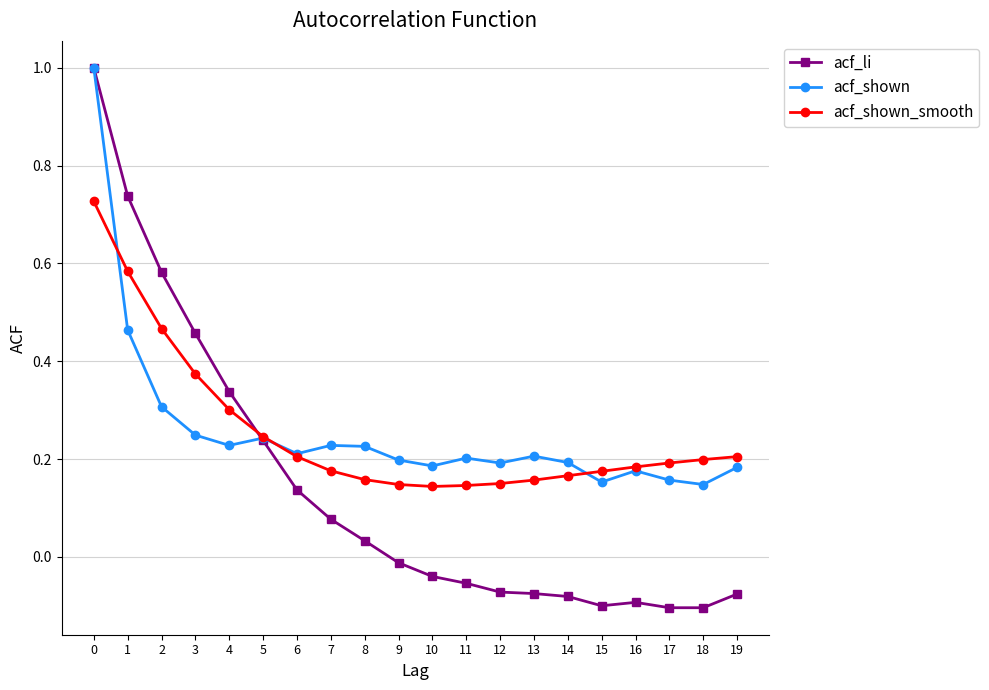

Which series changed the most between 7 and 18?

acf_li